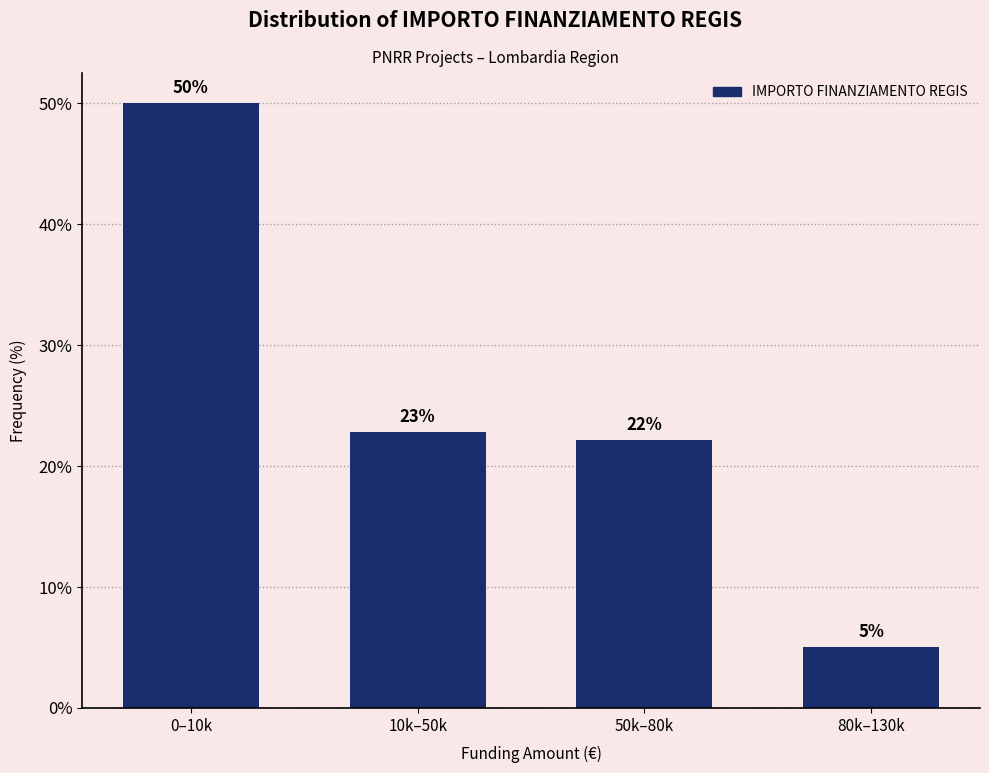

Does the chart contain any negative values?

No